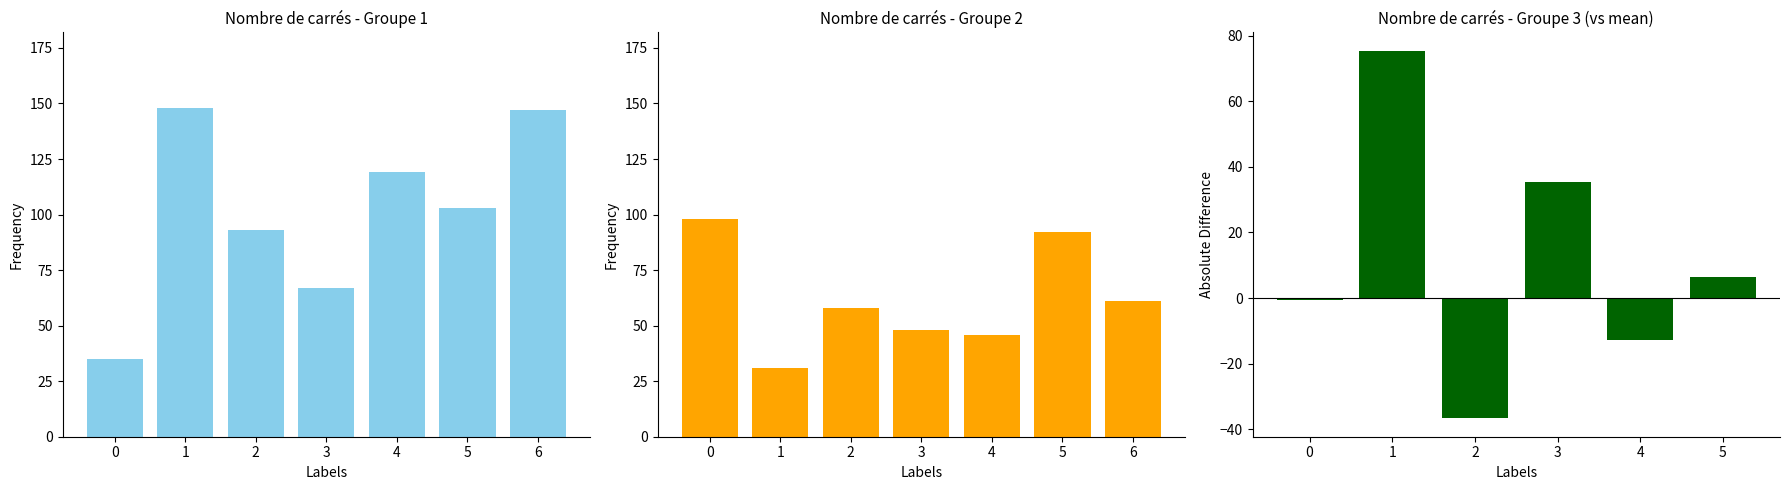

Does the chart contain any negative values?

No